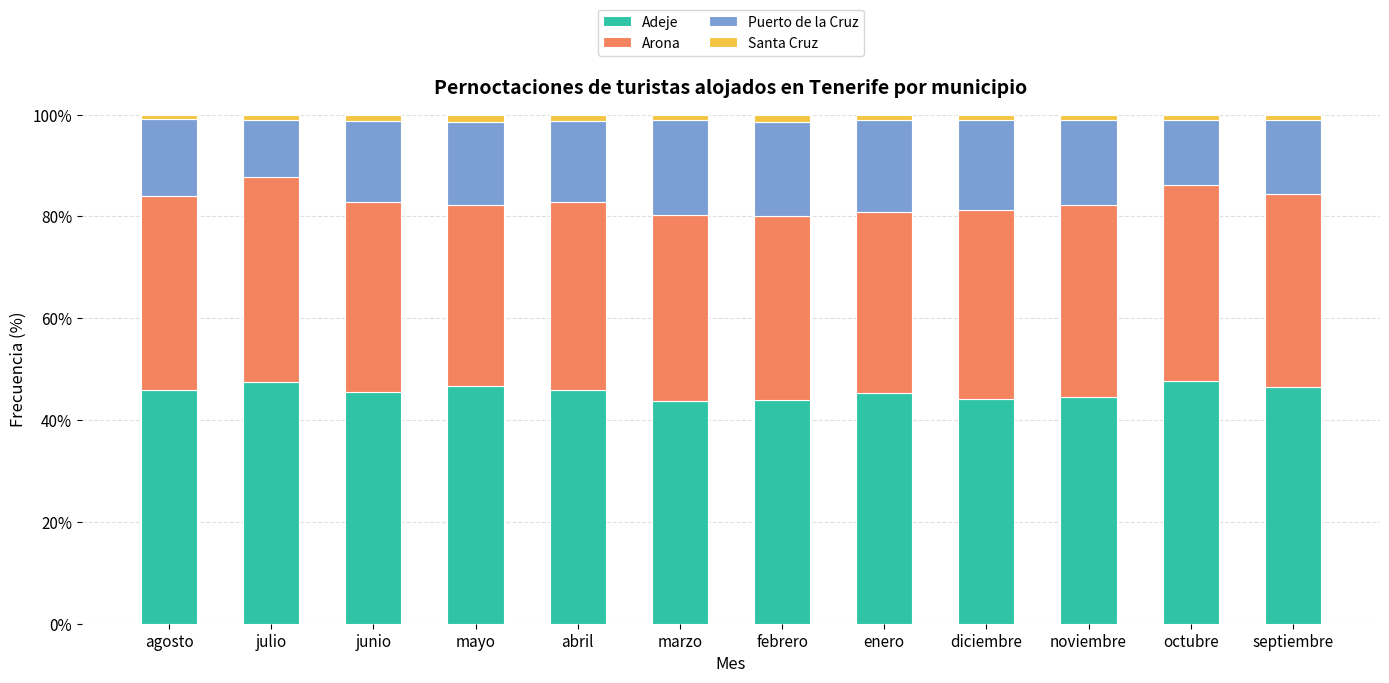

Is it true that Adeje equals 46.6 at mayo?

True